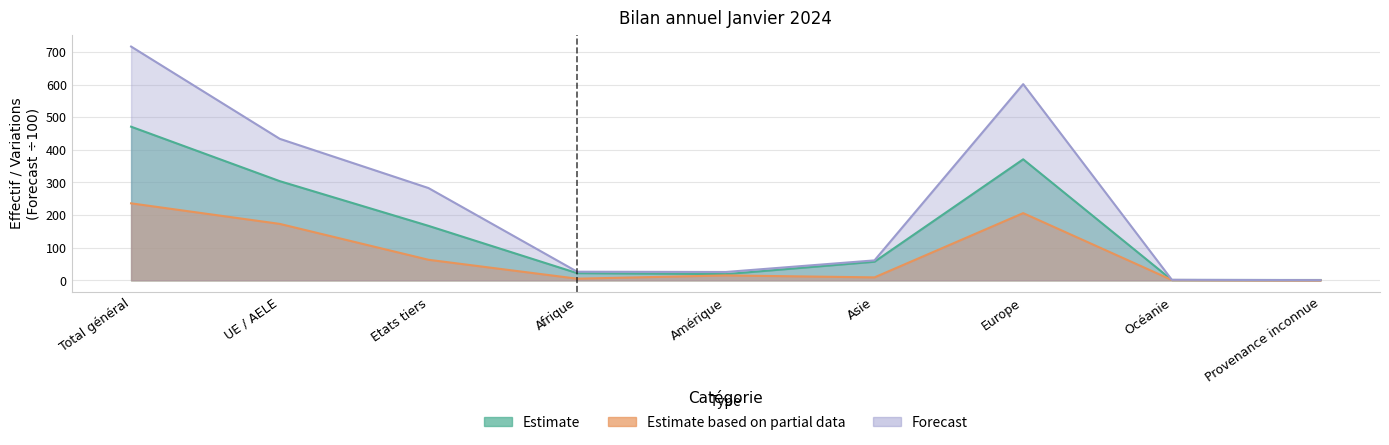

True or false: Estimate based on partial data has more than 0 interior local peaks.

True